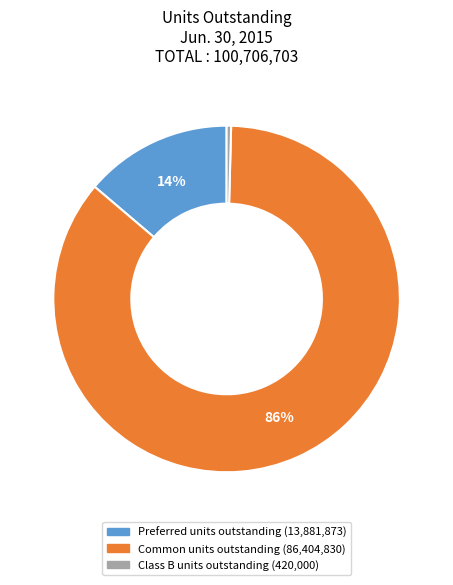

To the nearest percent, what percentage of the pie is Common units outstanding?

86%